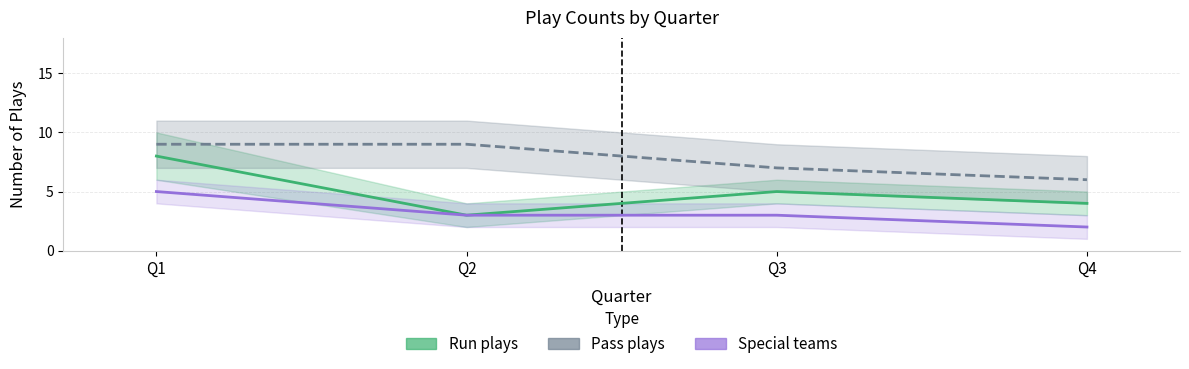

Reading right to left, transcribe all the data shown in this chart.

Run plays: 4	5	3	8
Pass plays: 6	7	9	9
Special teams: 2	3	3	5